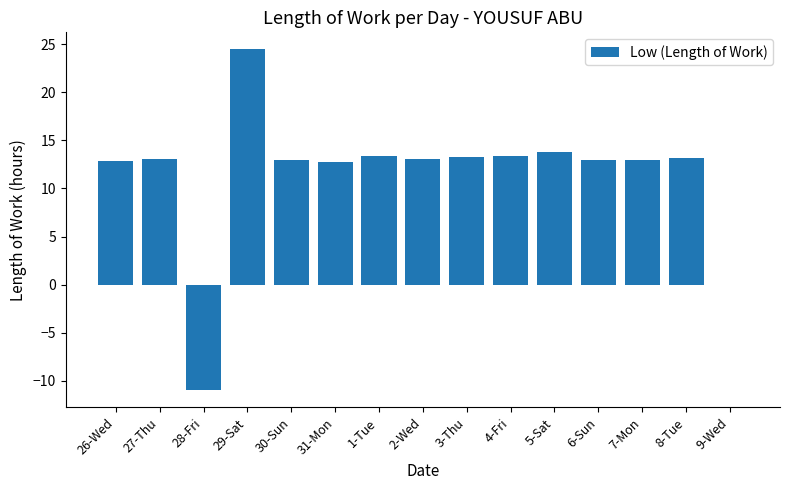

What is the approximate value at 2-Wed?

13.0